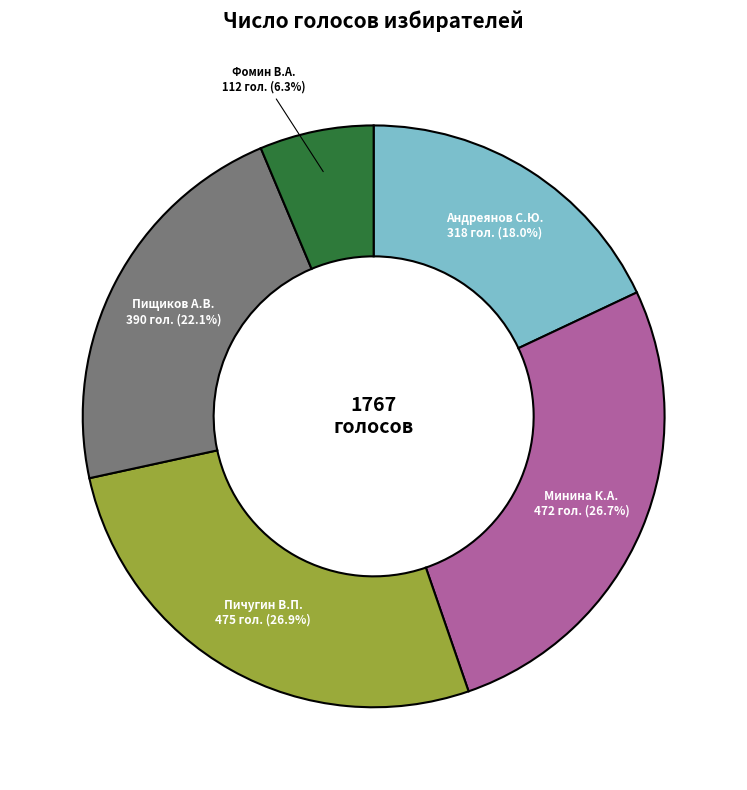

Do Пичугин В.П. and Фомин В.А. together represent more than half of the pie?

No